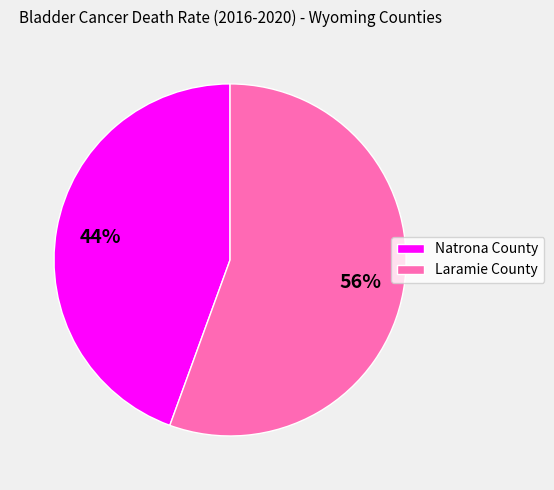

Does Laramie County represent more than half of the total?

Yes